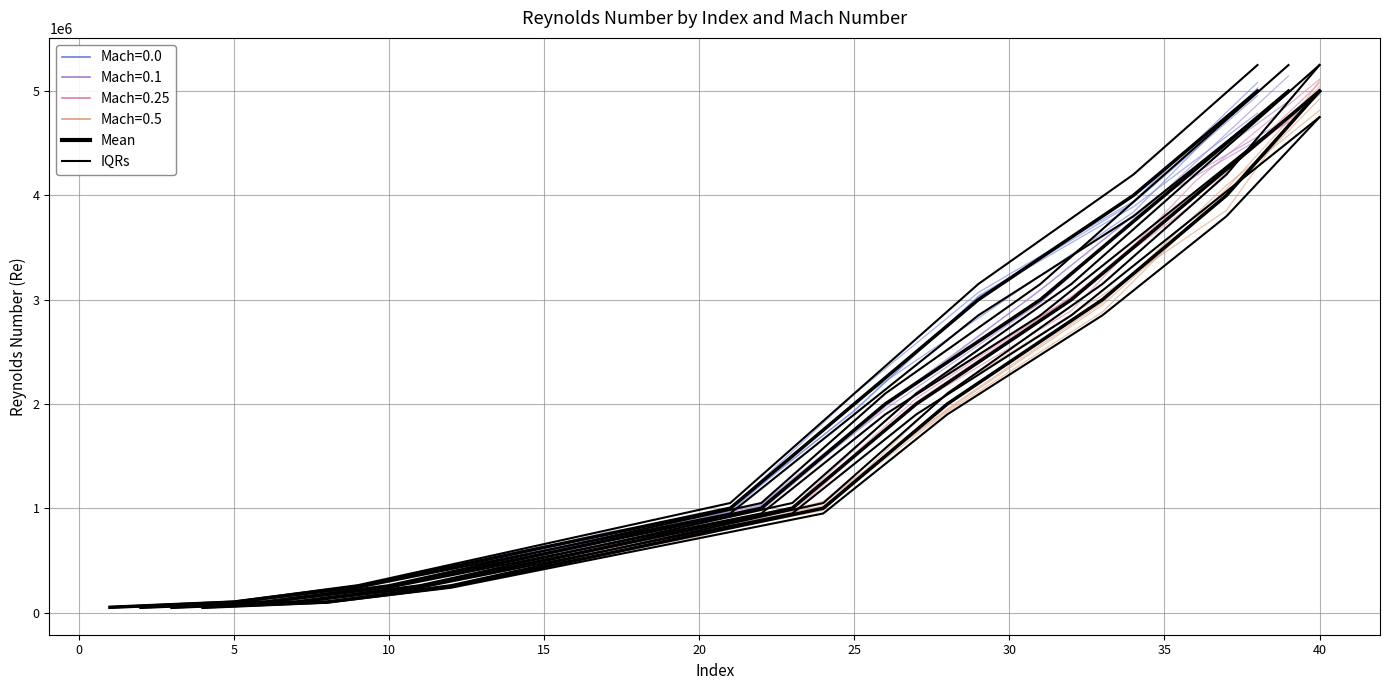

The chart shows a value of 1185372 at 5. True or false?

False